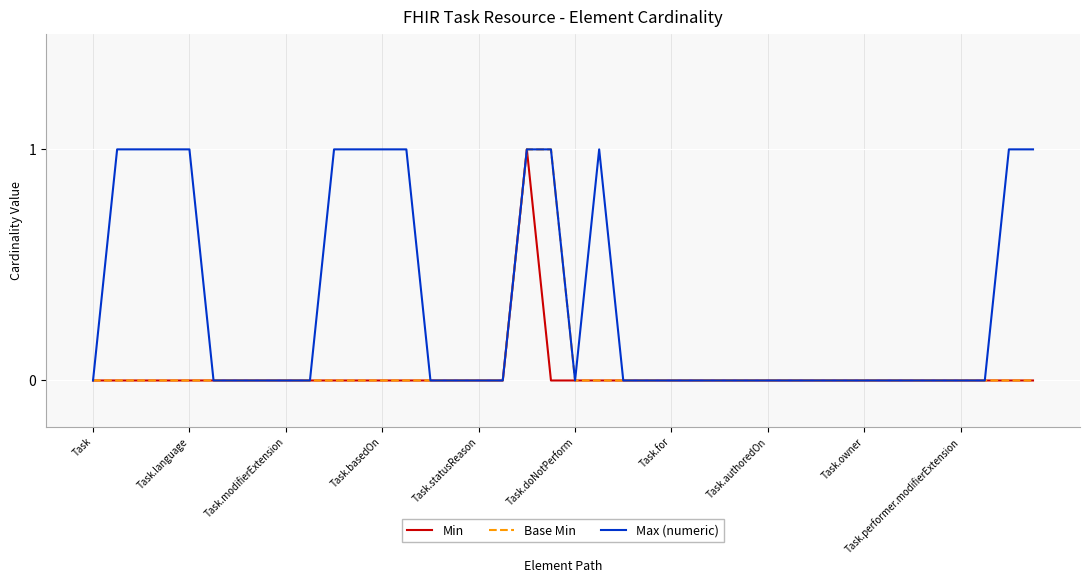

Reading right to left, what are all the values shown in this chart?

Min: 0	0	0	0	0	0	0	0	0	0	0	0	0	0	0	0	0	0	0	0	0	1	0	0	0	0	0	0	0	0	0	0	0	0	0	0	0	0	0	0
Base Min: 0	0	0	0	0	0	0	0	0	0	0	0	0	0	0	0	0	0	0	0	1	1	0	0	0	0	0	0	0	0	0	0	0	0	0	0	0	0	0	0
Max (numeric): 1	1	0	0	0	0	0	0	0	0	0	0	0	0	0	0	0	0	1	0	1	1	0	0	0	0	1	1	1	1	0	0	0	0	0	1	1	1	1	0